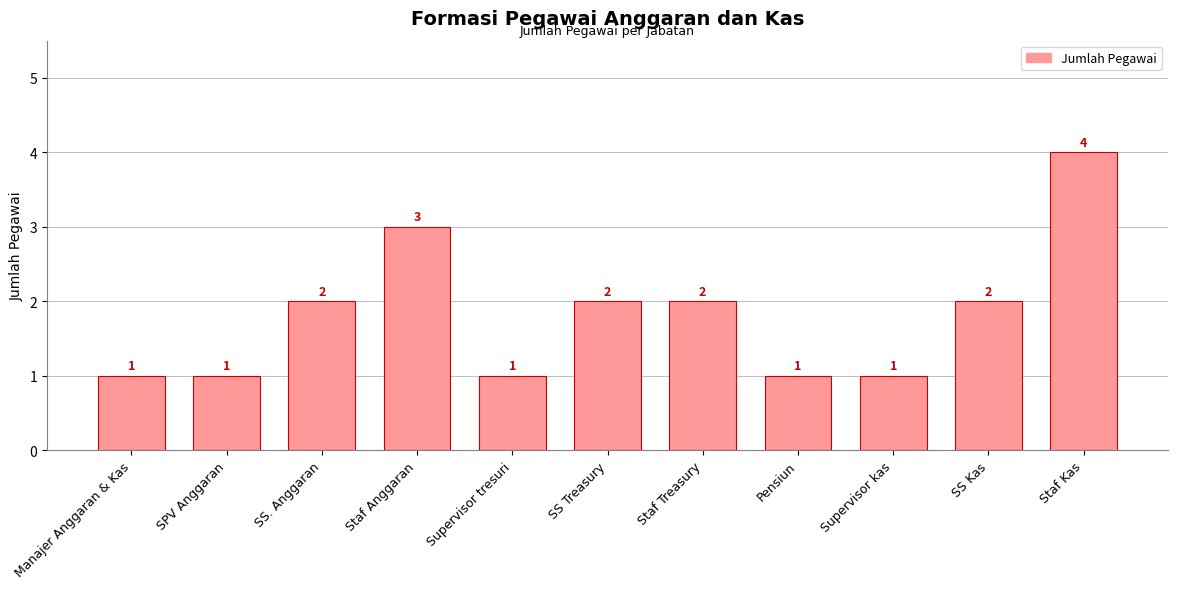

What is the difference between the maximum and second lowest values?

3